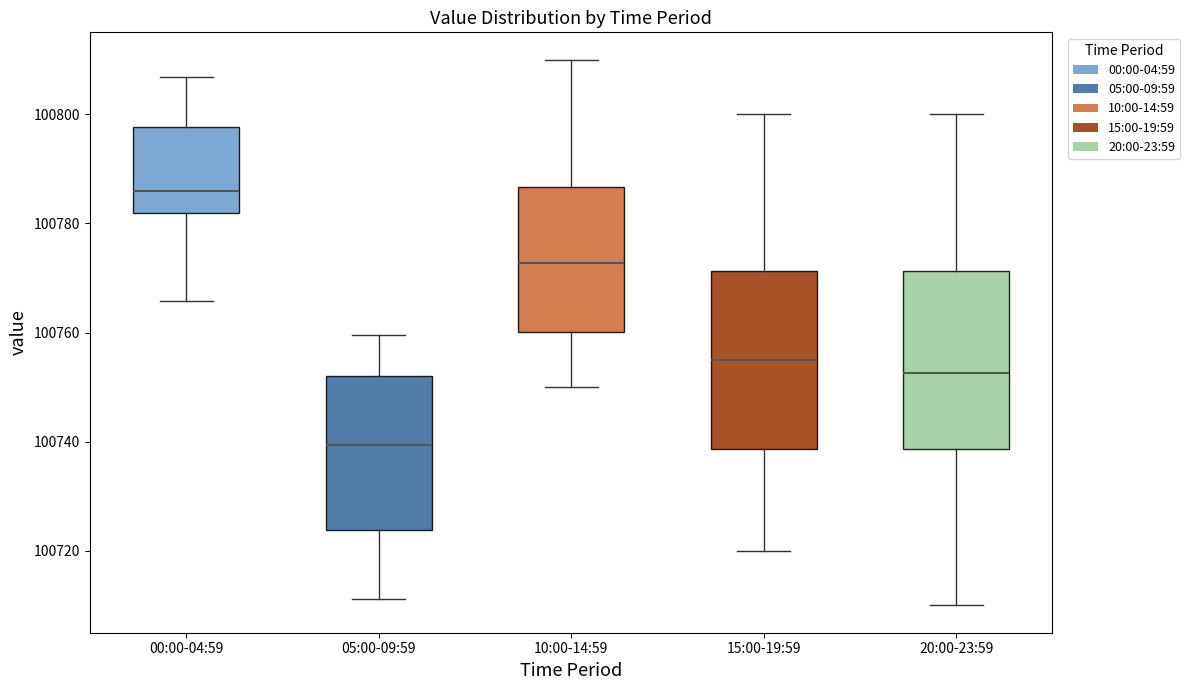

Where does the median line of the box for 00:00-04:59 sit on the y-axis? The values are not printed on the chart, so give them approximately, as read against the axis.

100786